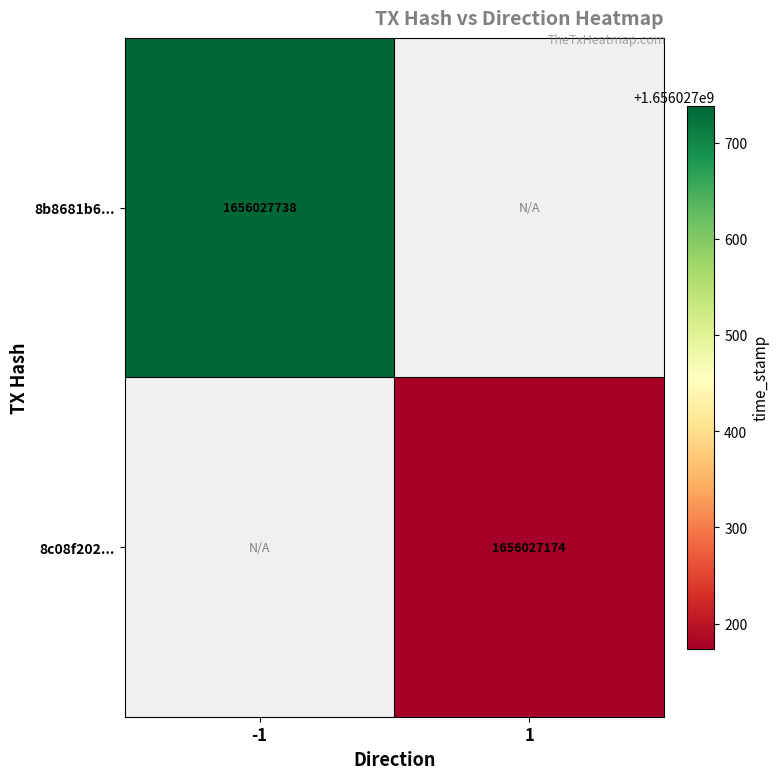

At which category is the sum across all series the highest?

direction_-1